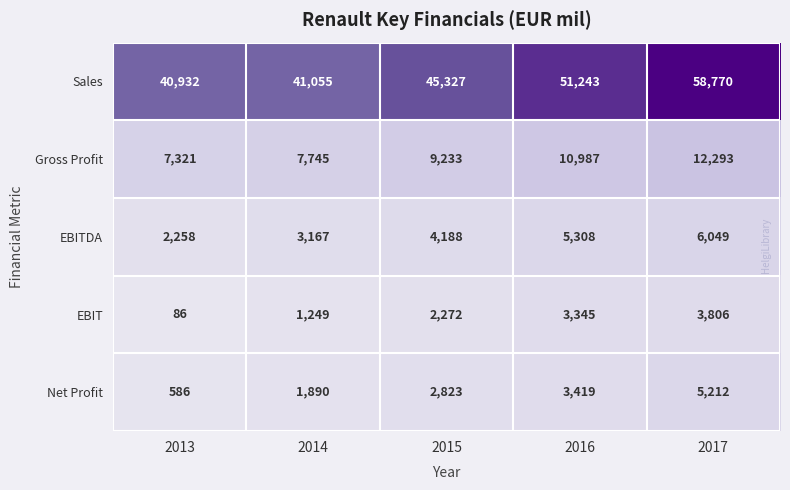

True or false: Gross Profit has a value of 9233 at 2015.

True